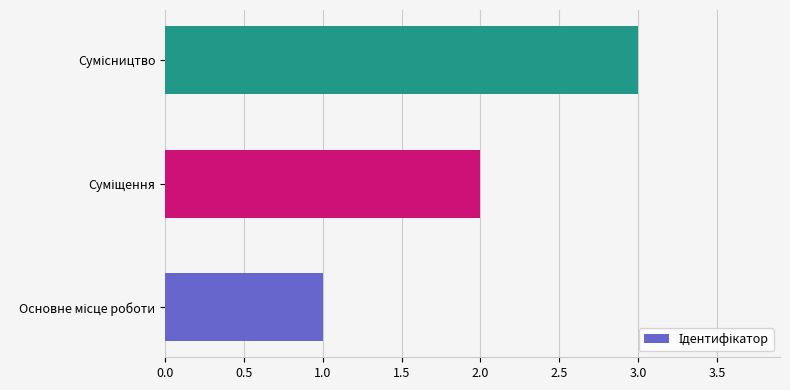

What is the sum of all values?

6